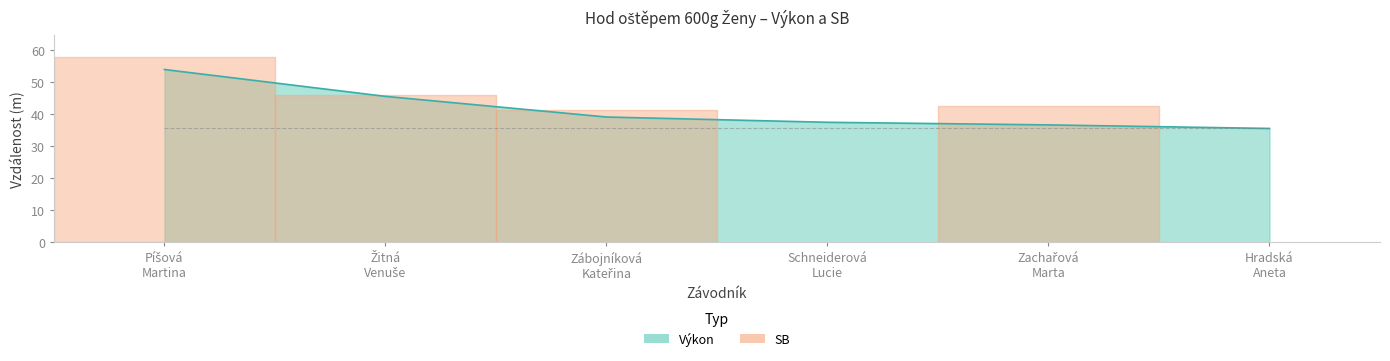

Where is the data nearest to the value 44?

Žitná
Venuše